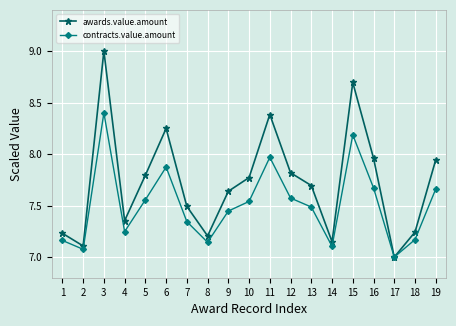

At which label does contracts.value.amount reach its minimum?

17